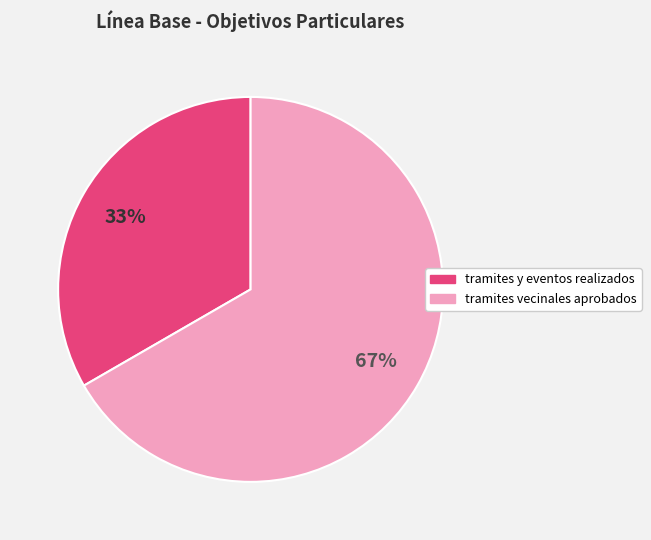

What is the ratio of the value at tramites y eventos realizados to the value at tramites vecinales aprobados?

0.5